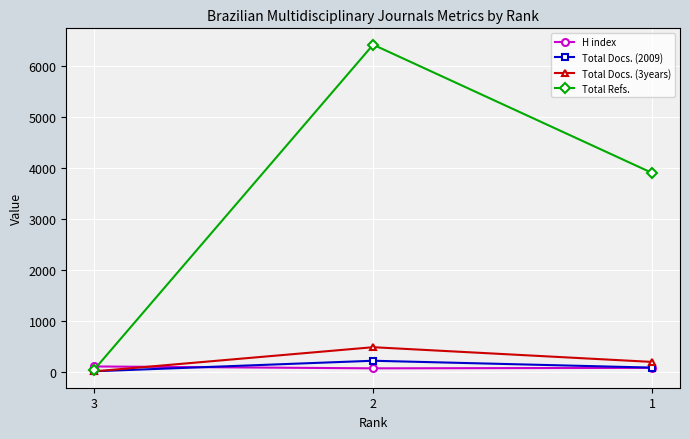

Which category has the lowest value in the Total Docs. (2009) series?

3